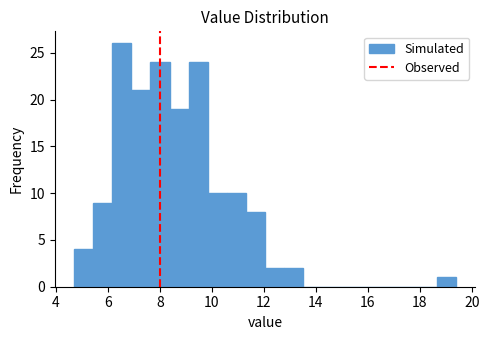

Around what value on the x-axis is the tallest bar? Give the approximate position of its centre, as read against the axis.

6.6